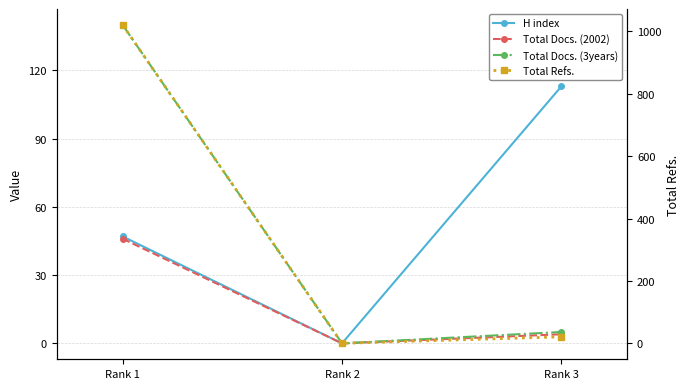

At which category does the chart reach its peak across all series?

Rank 1